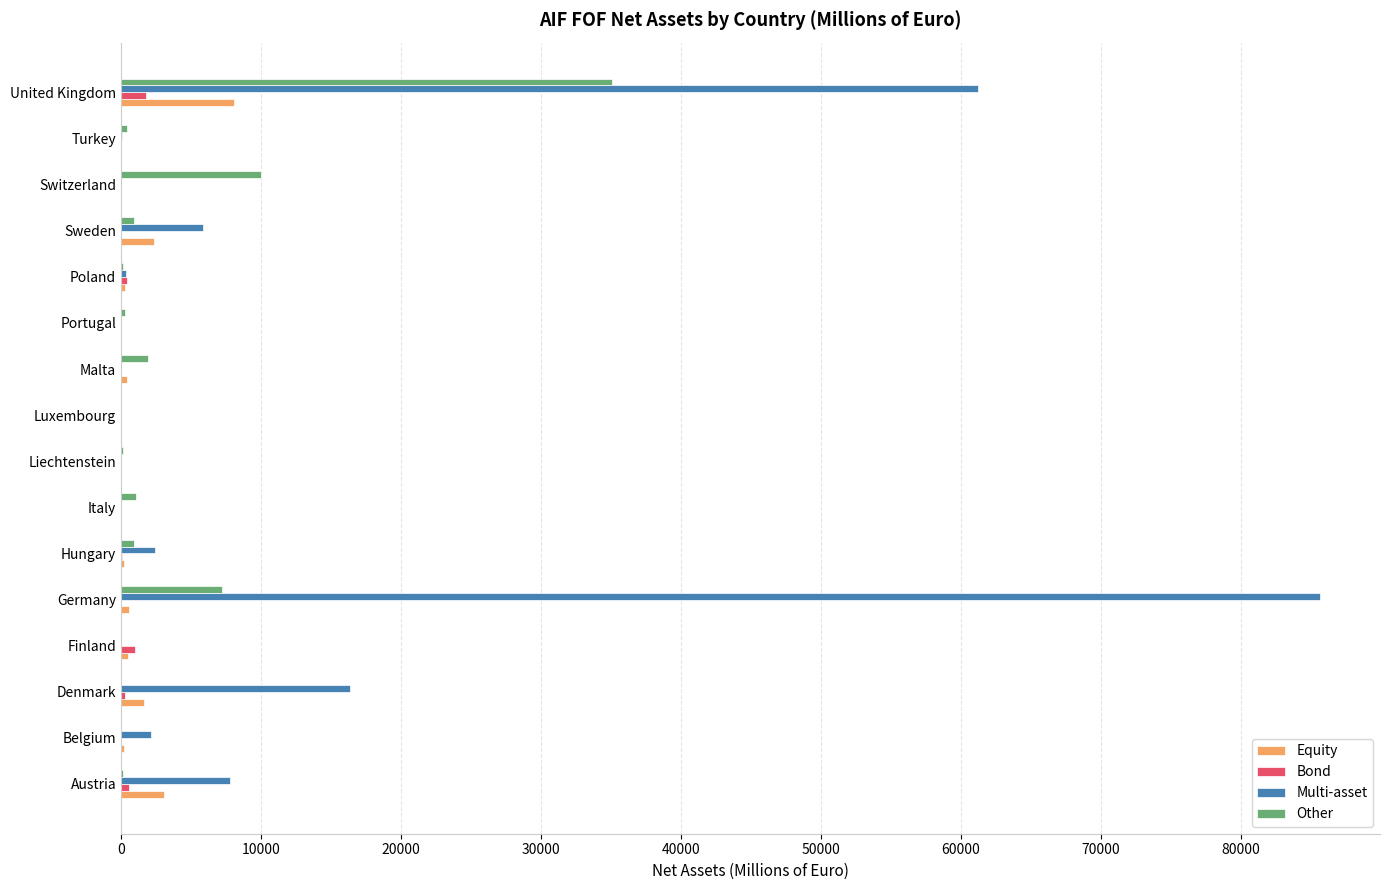

At which category is the sum across all series the highest?

United Kingdom